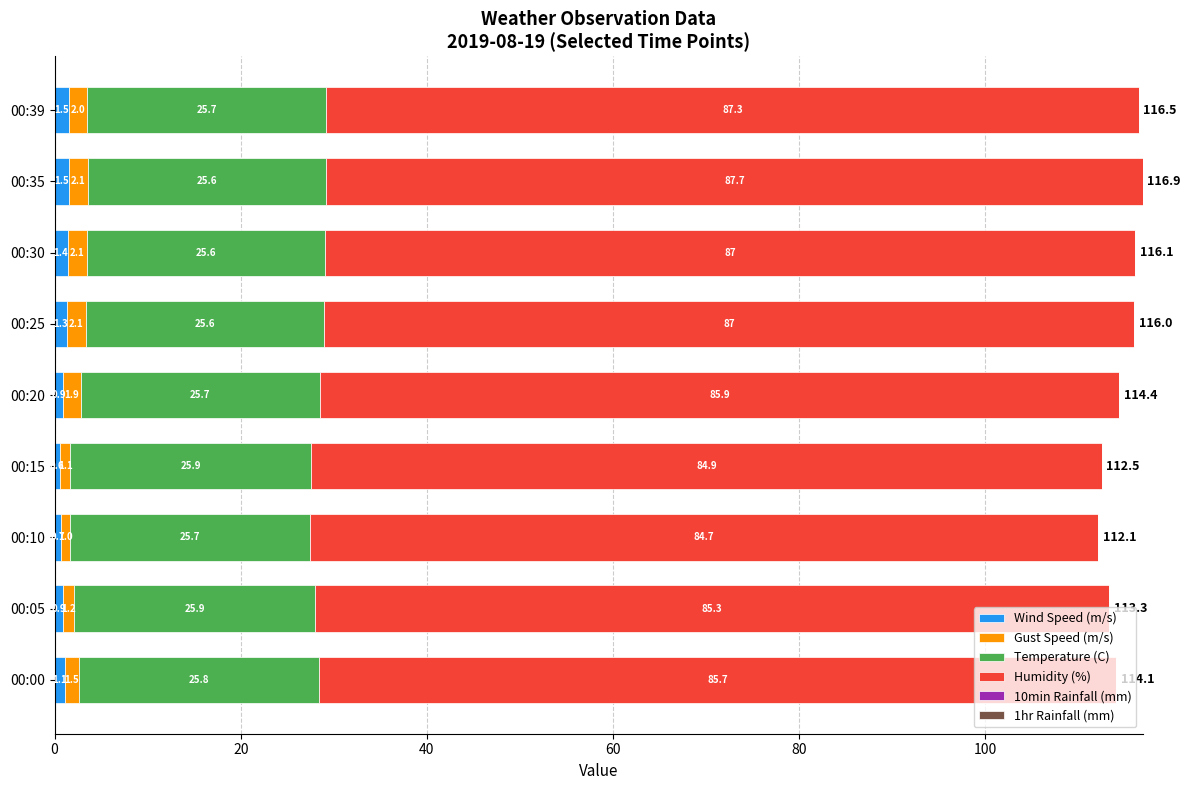

What is the difference between the second highest and minimum values in the Wind Speed (m/s) series?

0.9